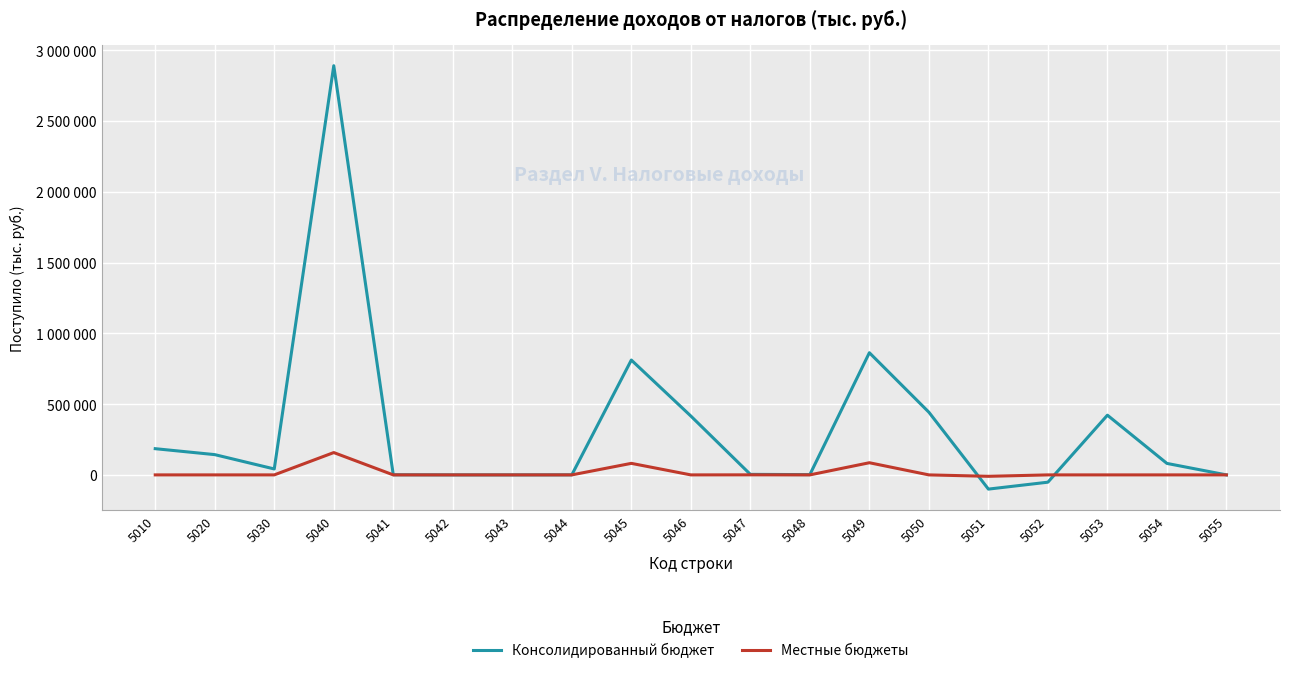

Does the chart display data point markers on the line(s)?

No